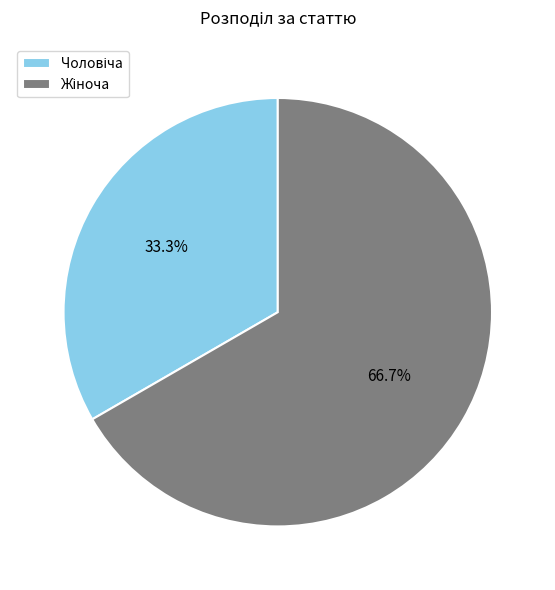

Is there a majority slice in this chart?

Yes